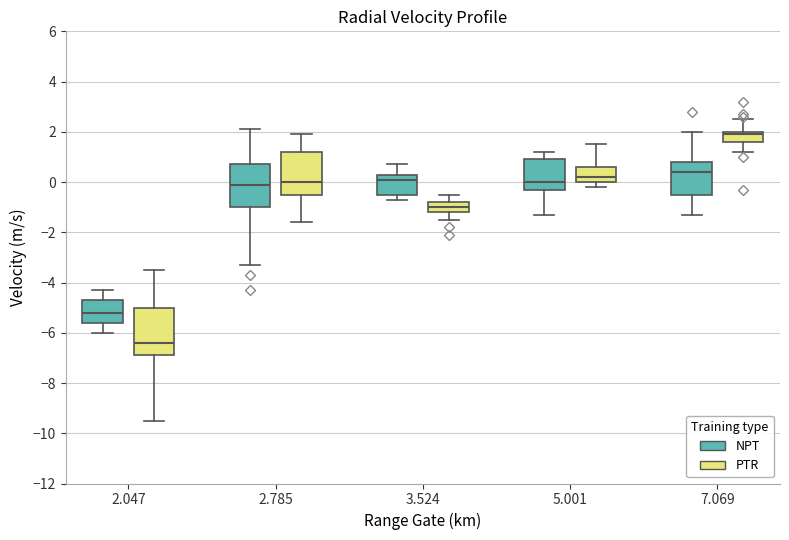

Reading left to right, transcribe this box plot: for each box, give where its median line is, the range the box spans, and where its two whiskers end, as read against the y-axis. The values are not printed on the chart, so give them approximately, as read against the axis.

2.047 (NPT): median -5.2, box -5.6 to -4.6, whiskers -6.0 to -4.2
2.047 (PTR): median -6.4, box -6.8 to -5.0, whiskers -9.4 to -3.4
2.785 (NPT): median 0.0, box -1.0 to 0.8, whiskers -3.2 to 2.2
2.785 (PTR): median 0.0, box -0.4 to 1.2, whiskers -1.6 to 2.0
3.524 (NPT): median 0.2, box -0.4 to 0.4, whiskers -0.6 to 0.8
3.524 (PTR): median -1.0, box -1.2 to -0.8, whiskers -1.4 to -0.4
5.001 (NPT): median 0.0, box -0.2 to 1.0, whiskers -1.2 to 1.2
5.001 (PTR): median 0.2, box 0.0 to 0.6, whiskers -0.2 to 1.6
7.069 (NPT): median 0.4, box -0.4 to 0.8, whiskers -1.2 to 2.0
7.069 (PTR): median 2.0 (just below the box's upper edge), box 1.6 to 2.0, whiskers 1.2 to 2.6